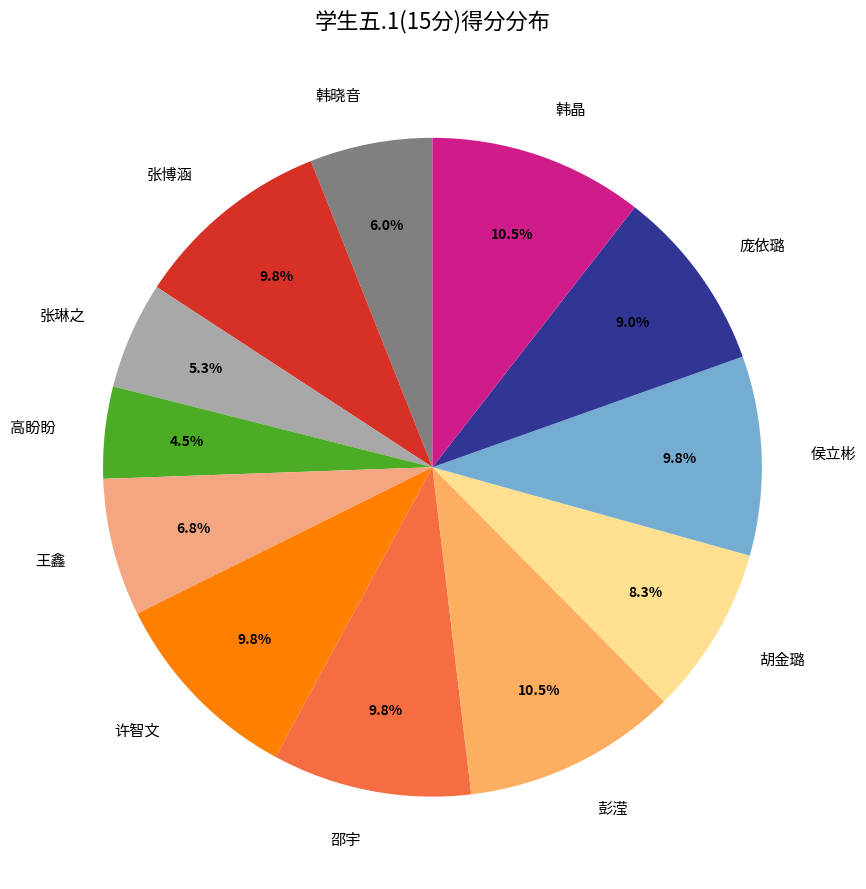

Do 张琳之 and 许智文 together represent more than half of the pie?

No